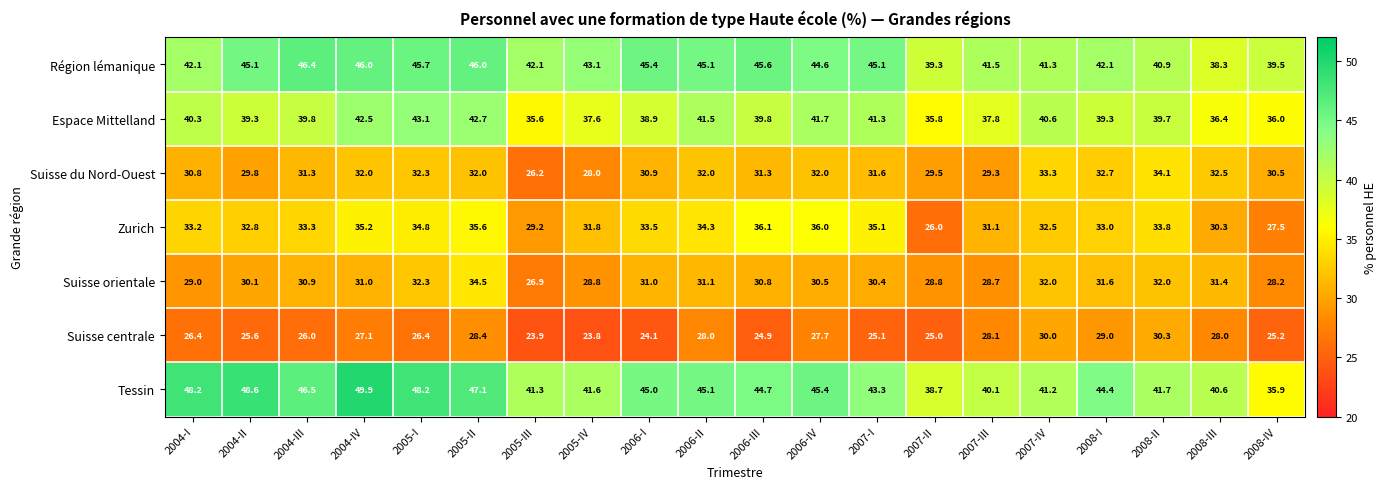

What is the highest value of the Région lémanique series?

46.4